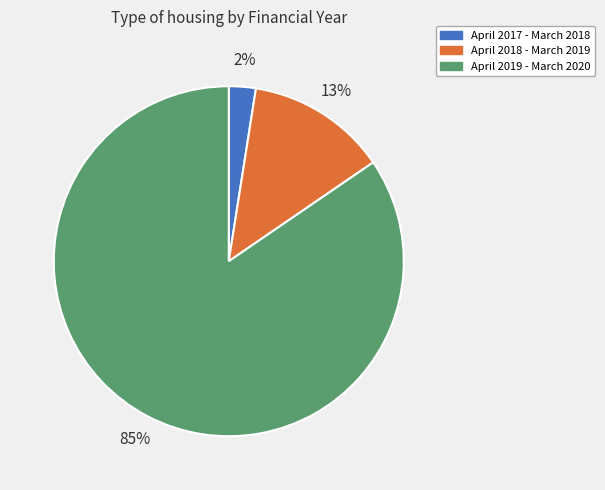

To the nearest percent, what is the combined percentage of April 2017 - March 2018 and April 2018 - March 2019?

15%